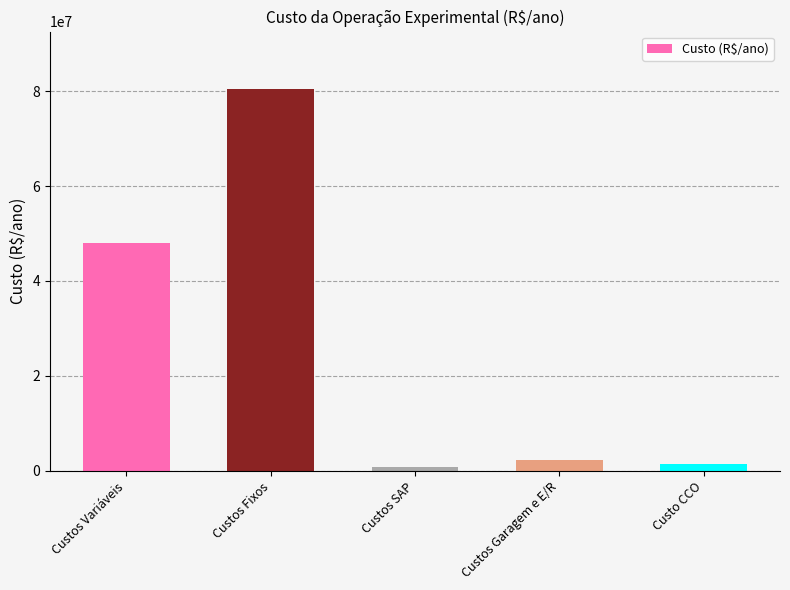

What is the difference between the maximum and minimum values?

79646637.9